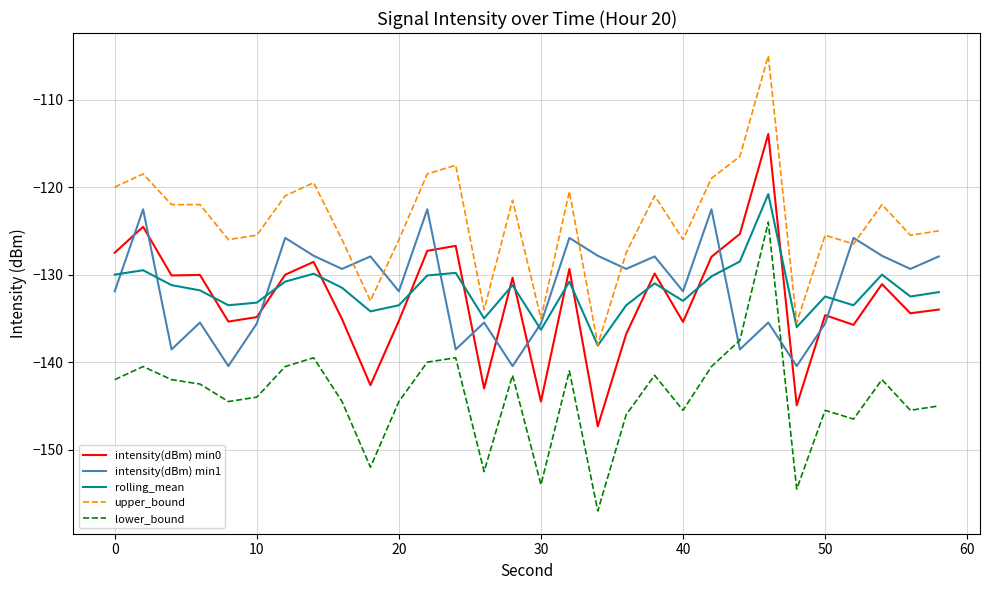

Which series has the largest total across all categories?

upper_bound